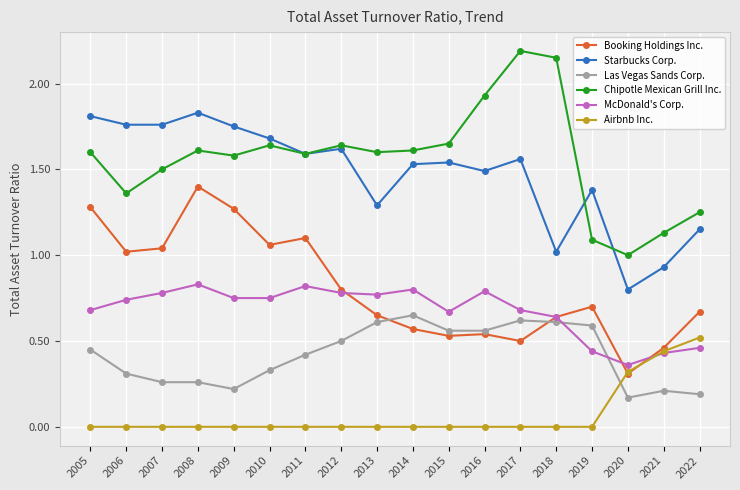

True or false: Booking Holdings Inc. and Chipotle Mexican Grill Inc. cross at least once.

False